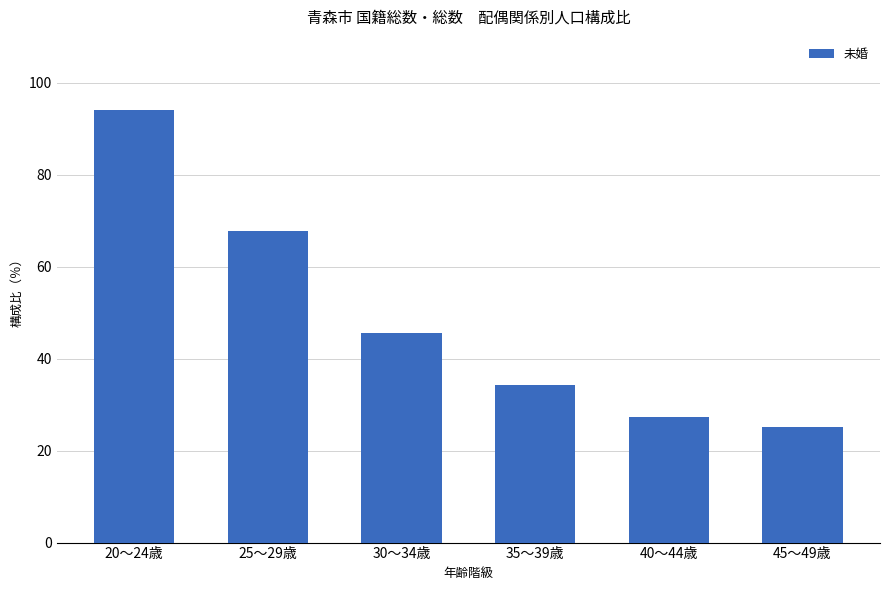

List the labels in order of value, largest first.

20～24歳, 25～29歳, 30～34歳, 35～39歳, 40～44歳, 45～49歳